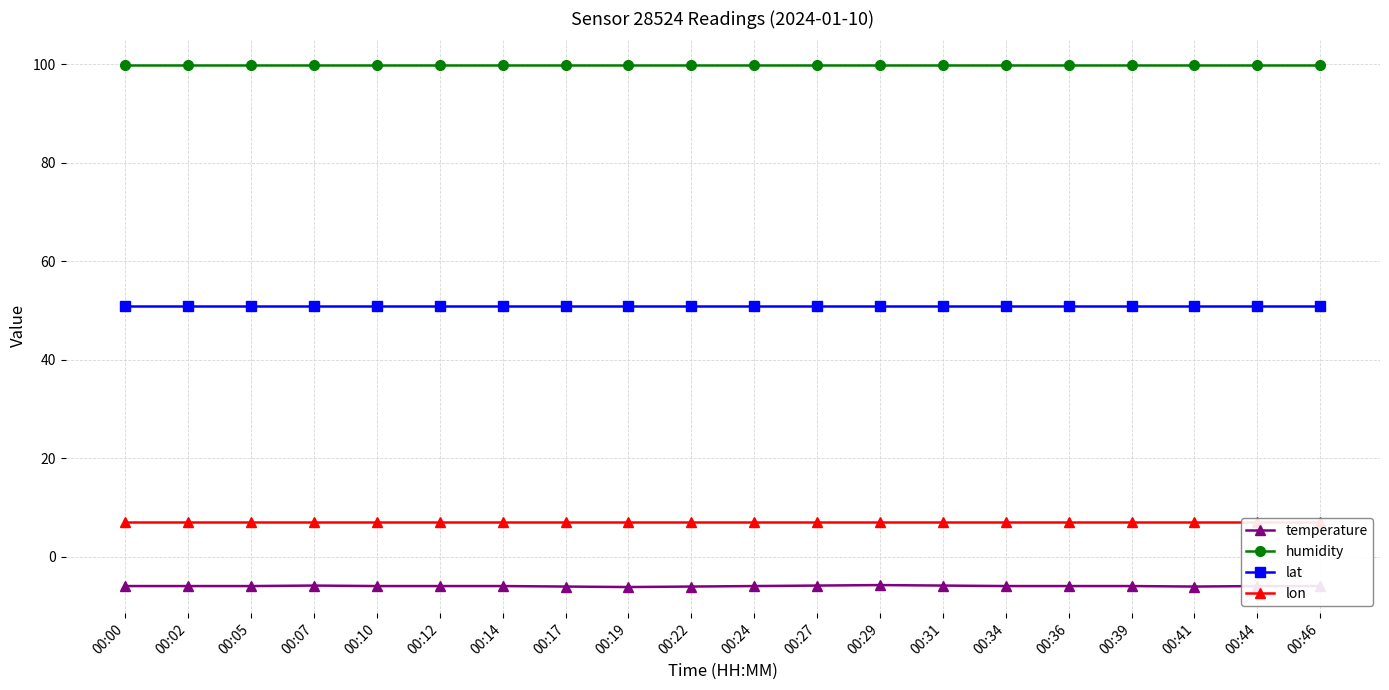

Between 00:24 and 00:31, which is larger?

00:31